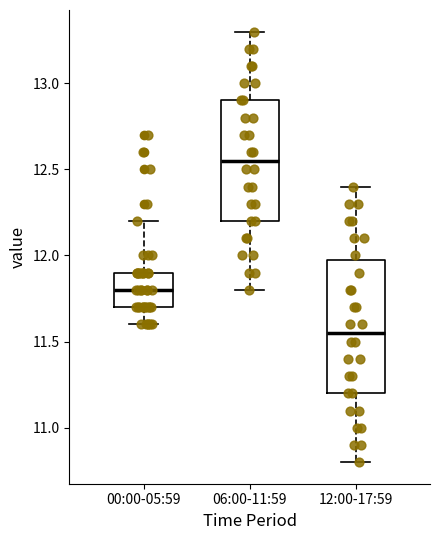

Which box is the tallest, from its lower edge to its upper edge?

12:00-17:59